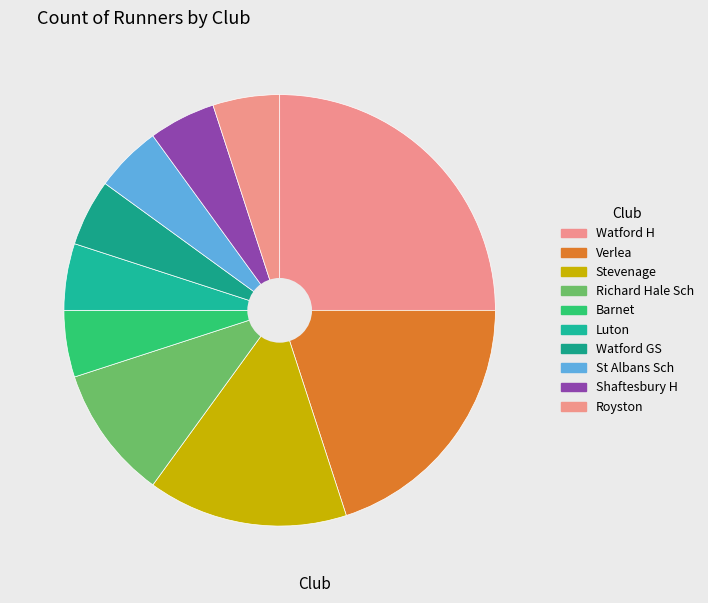

To the nearest percent, what is the average slice percentage?

10%